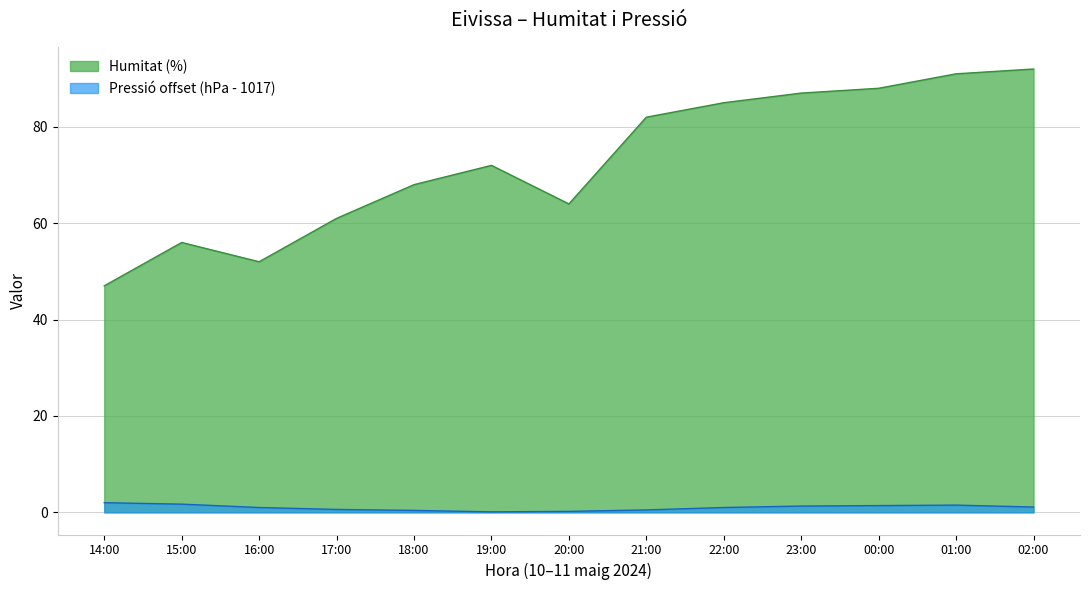

What is the sum of all Humitat (%) values?

945.0